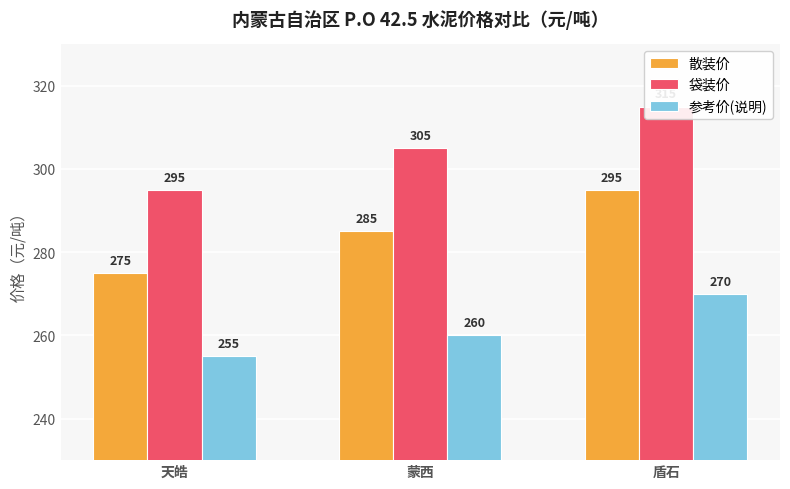

Read the 袋装价 value at 蒙西, to the nearest 5.

305